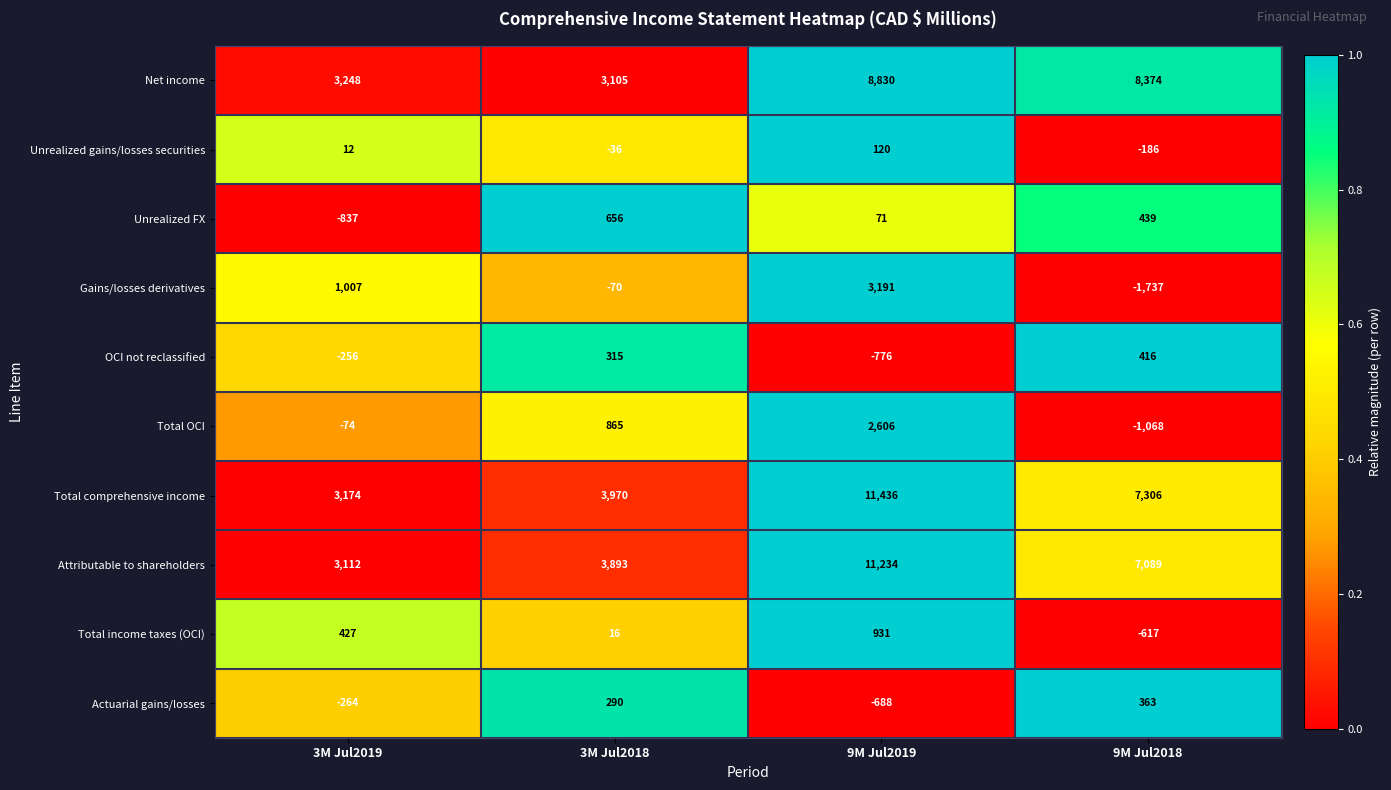

Which series changed the most between 3M Jul2019 and 3M Jul2018?

Unrealized FX